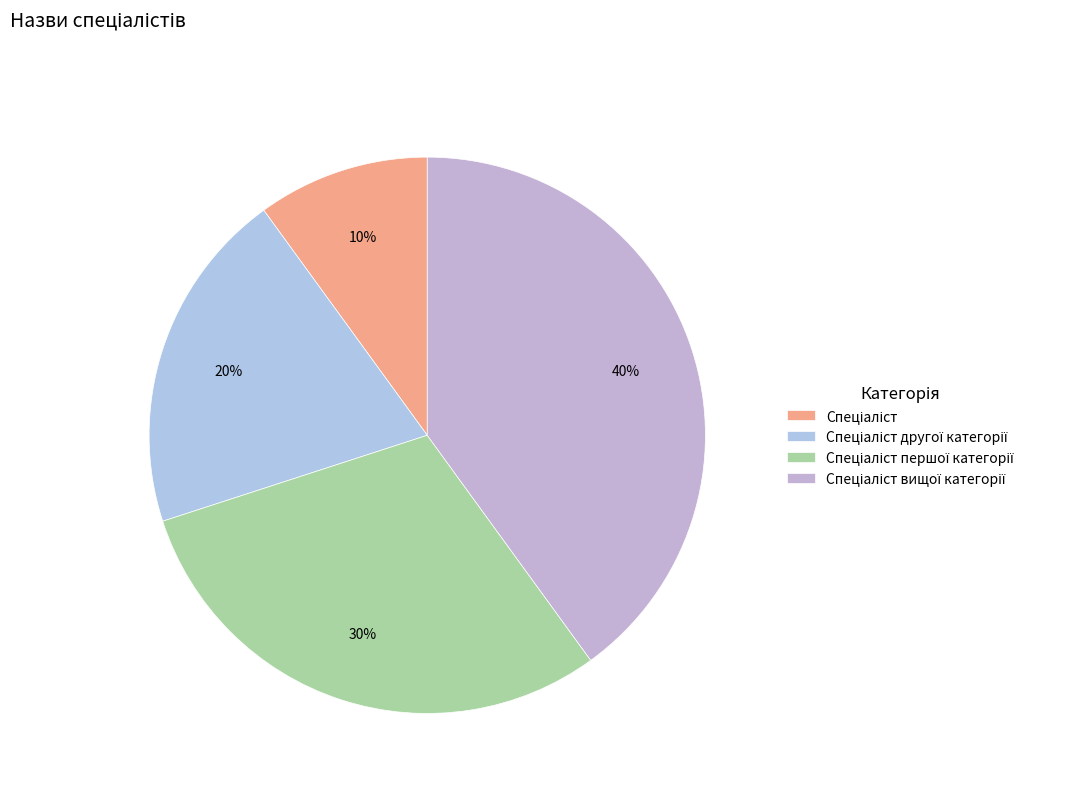

How many slices are in this pie chart?

4